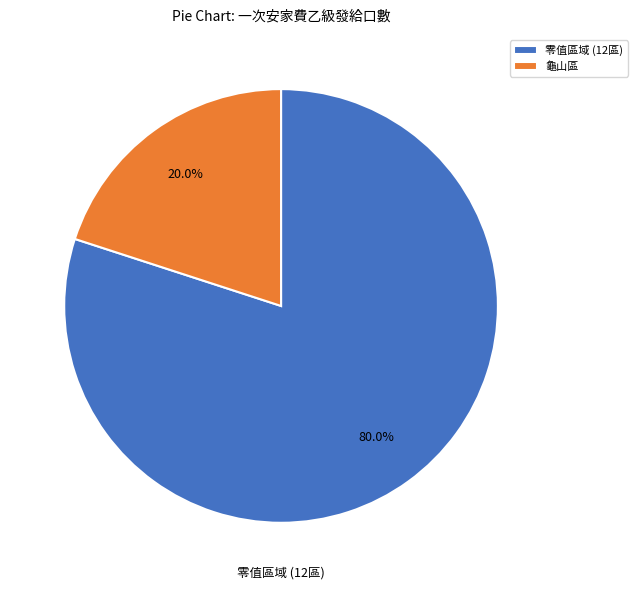

Does any single category account for the majority?

Yes